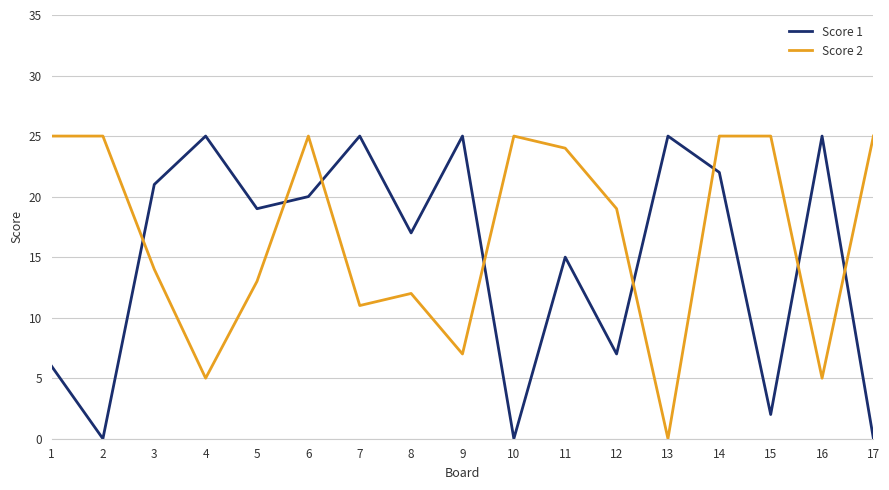

How many times do Score 2 and Score 1 cross each other?

8